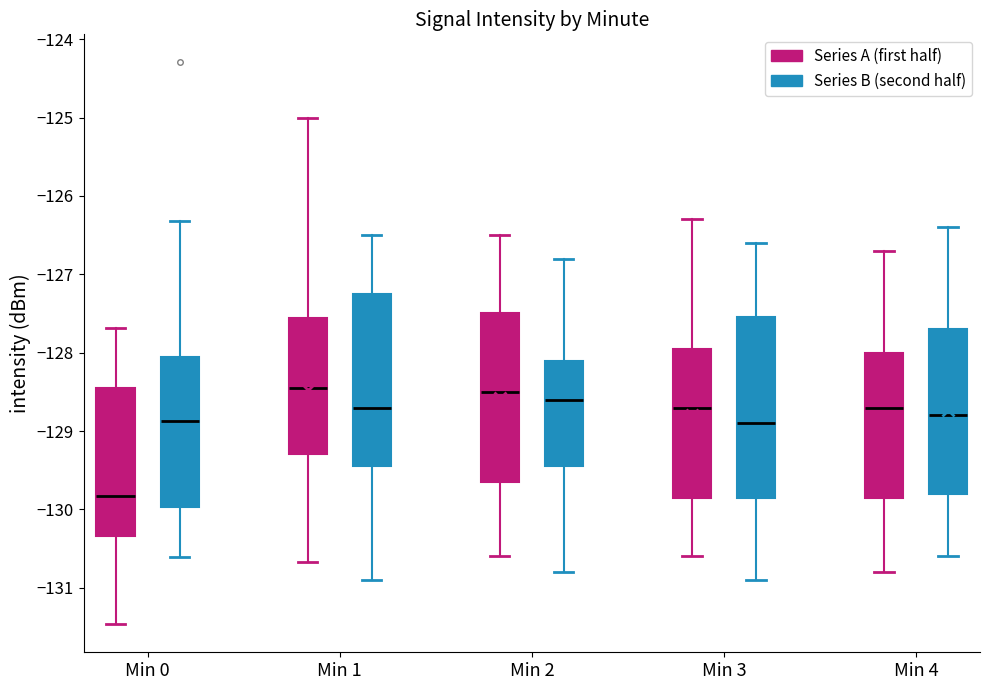

Where does the upper whisker of the box for Min 2 (Series A (first half)) end on the y-axis? The values are not printed on the chart, so give them approximately, as read against the axis.

-126.5